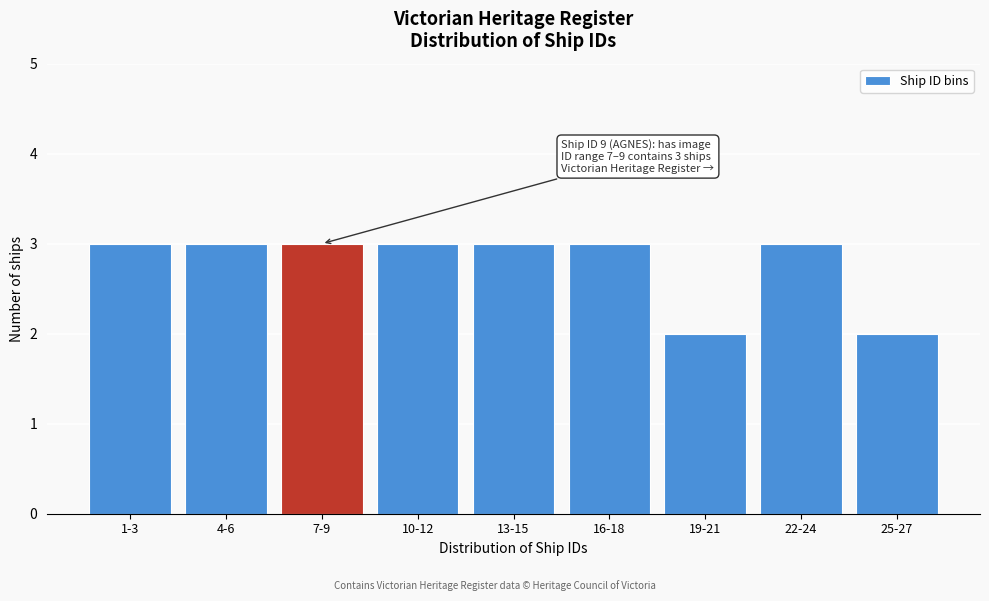

Reading left to right, list all the values displayed in this chart.

1-3=3	4-6=3	7-9=3	10-12=3	13-15=3	16-18=3	19-21=2	22-24=3	25-27=2